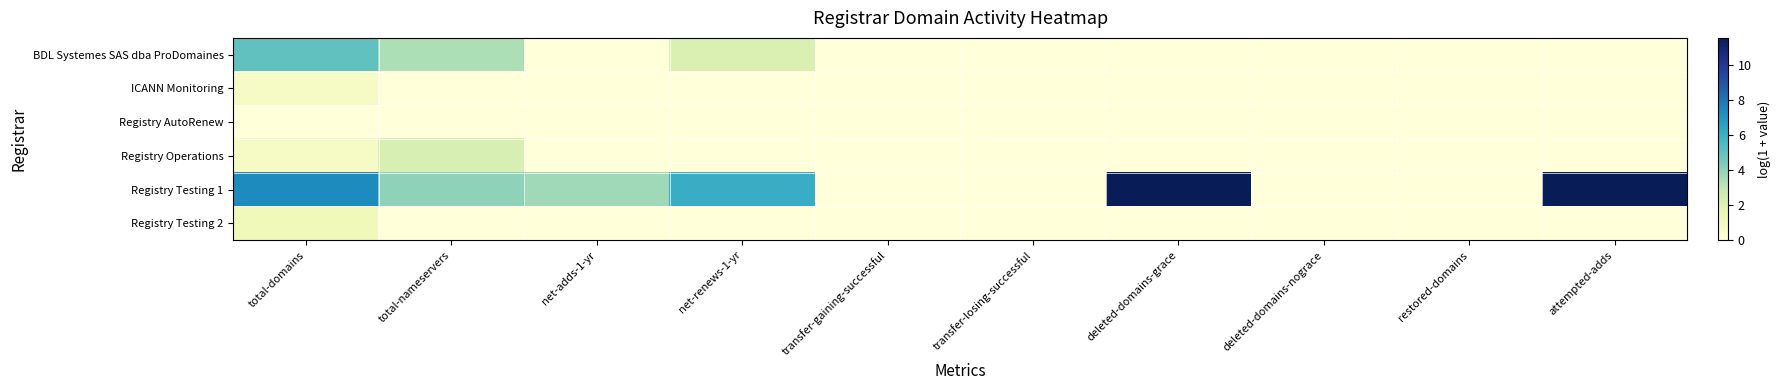

Reading left to right, transcribe all the data shown in this chart.

BDL Systemes SAS dba ProDomaines: total-domains=5.0	total-nameservers=3.4	net-adds-1-yr=0.0	net-renews-1-yr=2.2	transfer-gaining-successful=0.0	transfer-losing-successful=0.0	deleted-domains-grace=0.0	deleted-domains-nograce=0.0	restored-domains=0.0	attempted-adds=0.0
ICANN Monitoring: total-domains=0.7	total-nameservers=0.0	net-adds-1-yr=0.0	net-renews-1-yr=0.0	transfer-gaining-successful=0.0	transfer-losing-successful=0.0	deleted-domains-grace=0.0	deleted-domains-nograce=0.0	restored-domains=0.0	attempted-adds=0.0
Registry AutoRenew: total-domains=0.0	total-nameservers=0.0	net-adds-1-yr=0.0	net-renews-1-yr=0.0	transfer-gaining-successful=0.0	transfer-losing-successful=0.0	deleted-domains-grace=0.0	deleted-domains-nograce=0.0	restored-domains=0.0	attempted-adds=0.0
Registry Operations: total-domains=0.7	total-nameservers=2.3	net-adds-1-yr=0.0	net-renews-1-yr=0.0	transfer-gaining-successful=0.0	transfer-losing-successful=0.0	deleted-domains-grace=0.0	deleted-domains-nograce=0.0	restored-domains=0.0	attempted-adds=0.0
Registry Testing 1: total-domains=7.4	total-nameservers=4.0	net-adds-1-yr=3.7	net-renews-1-yr=6.1	transfer-gaining-successful=0.0	transfer-losing-successful=0.0	deleted-domains-grace=11.6	deleted-domains-nograce=0.0	restored-domains=0.0	attempted-adds=11.6
Registry Testing 2: total-domains=1.1	total-nameservers=0.0	net-adds-1-yr=0.0	net-renews-1-yr=0.0	transfer-gaining-successful=0.0	transfer-losing-successful=0.0	deleted-domains-grace=0.0	deleted-domains-nograce=0.0	restored-domains=0.0	attempted-adds=0.0